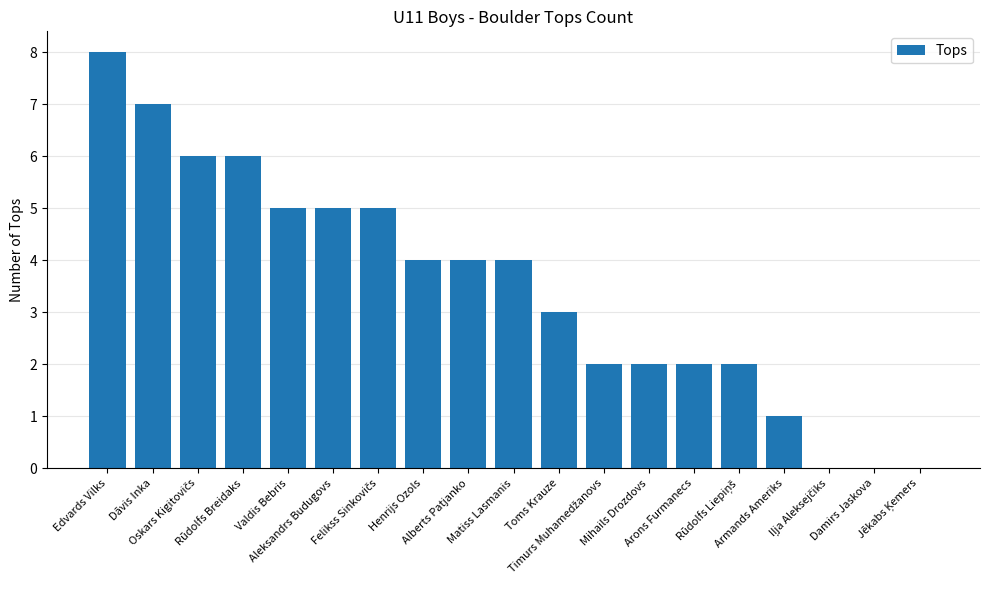

What is the sum of all values?

66